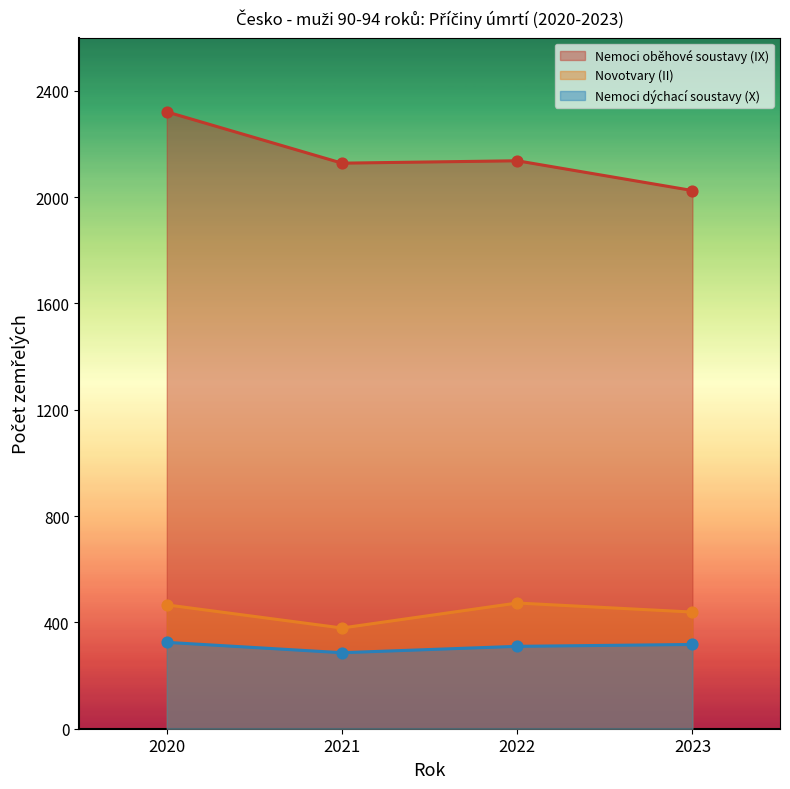

Which series has the widest spread of Y values?

Nemoci oběhové soustavy (IX)